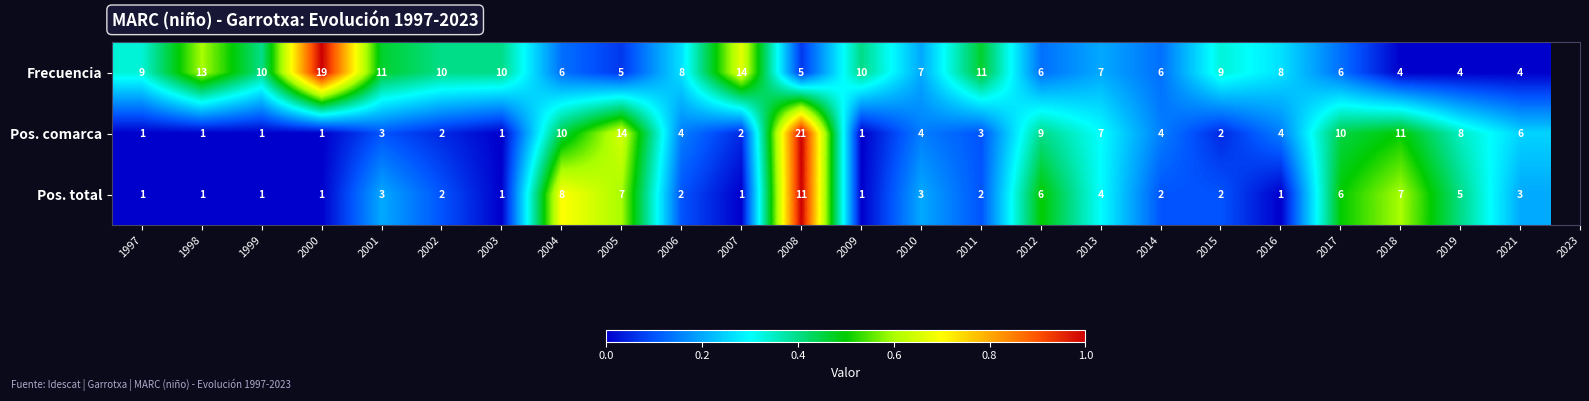

Which series changed the most between 1998 and 2004?

Pos. comarca